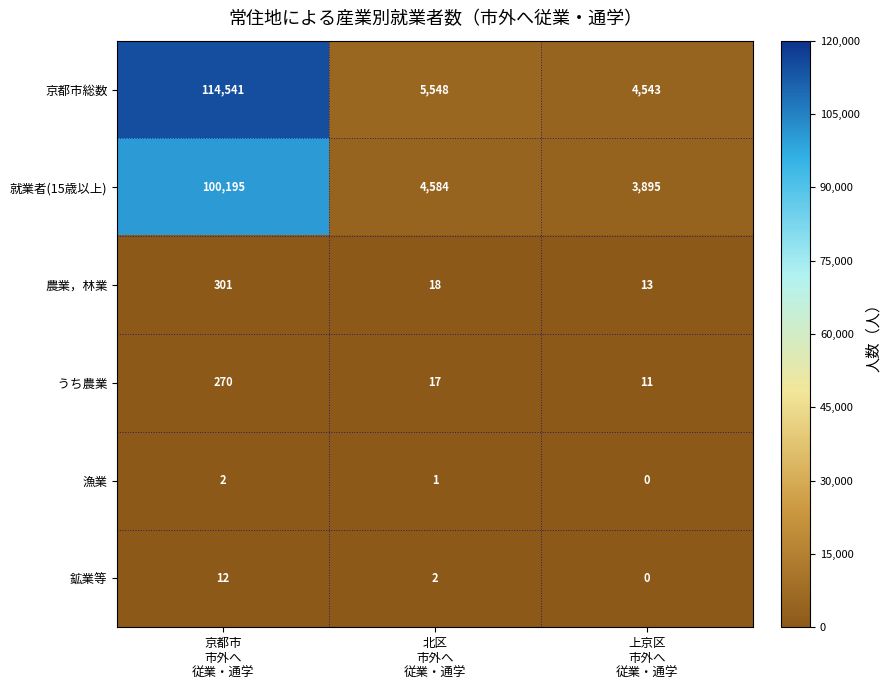

What is the difference between the highest and lowest values at 京都市
市外へ
従業・通学?

114539